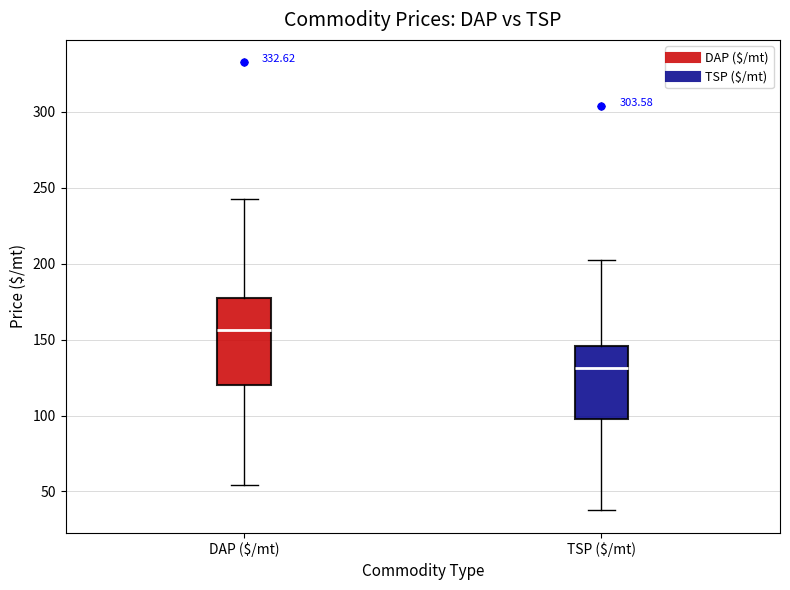

Where does the median line of the box for TSP ($/mt) sit on the y-axis? The values are not printed on the chart, so give them approximately, as read against the axis.

130